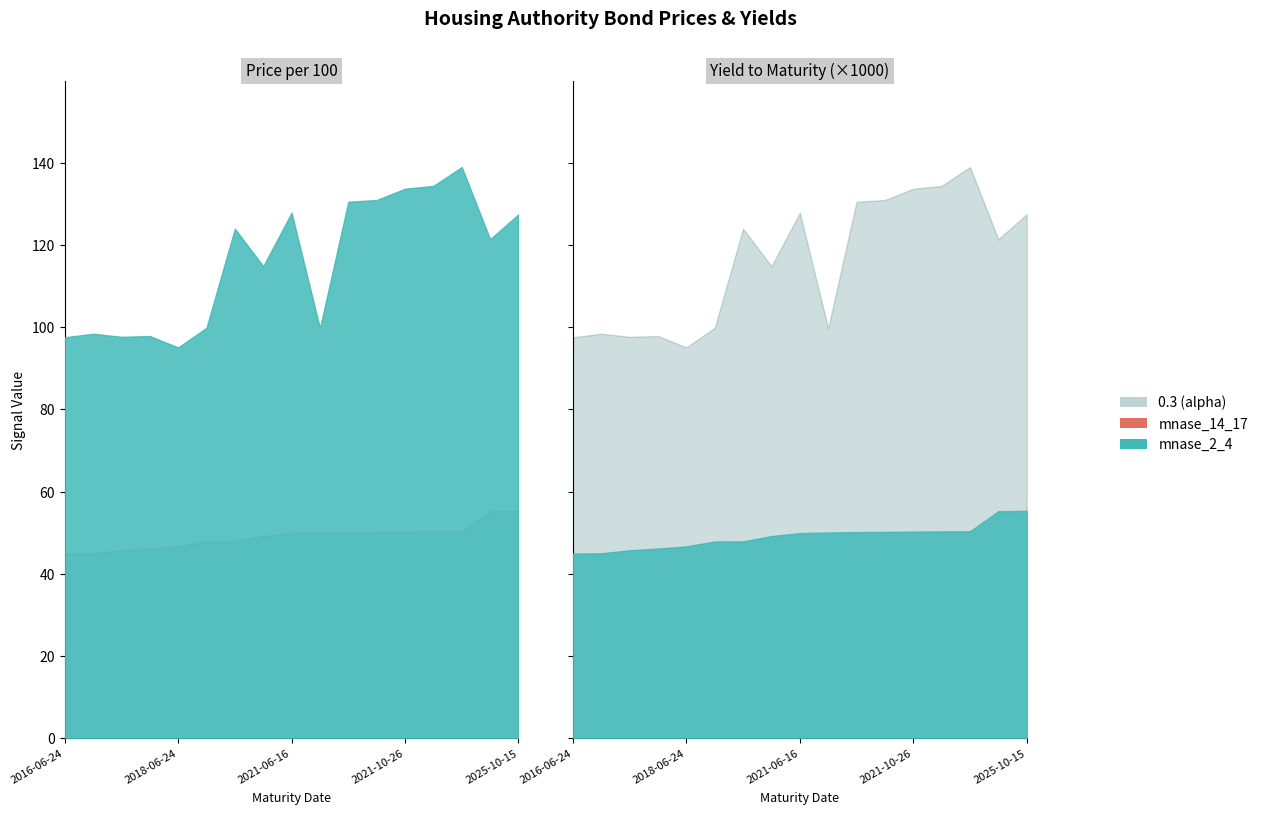

Reading left to right, transcribe all the data shown in this chart.

Price per 100: 97.5	98.4	97.6	97.8	95.0	99.8	123.9	114.8	127.8	99.7	130.5	130.9	133.6	134.3	138.9	121.3	127.4
Yield to Maturity: 0.0	0.0	0.0	0.0	0.0	0.0	0.0	0.0	0.0	0.1	0.1	0.1	0.1	0.1	0.1	0.1	0.1